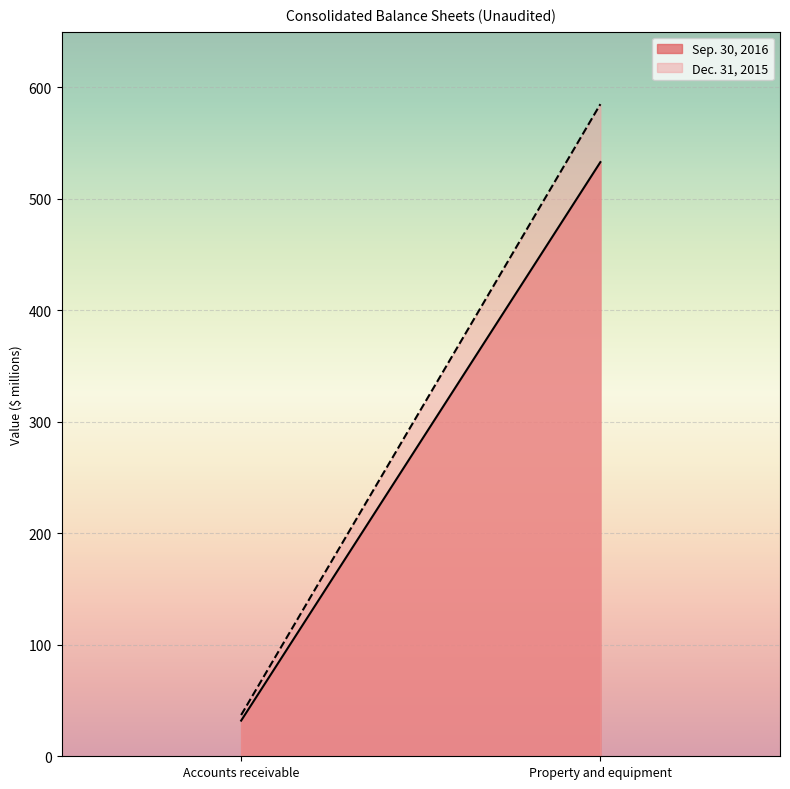

Is it true that Sep. 30, 2016 equals 57 at Accounts receivable?

False